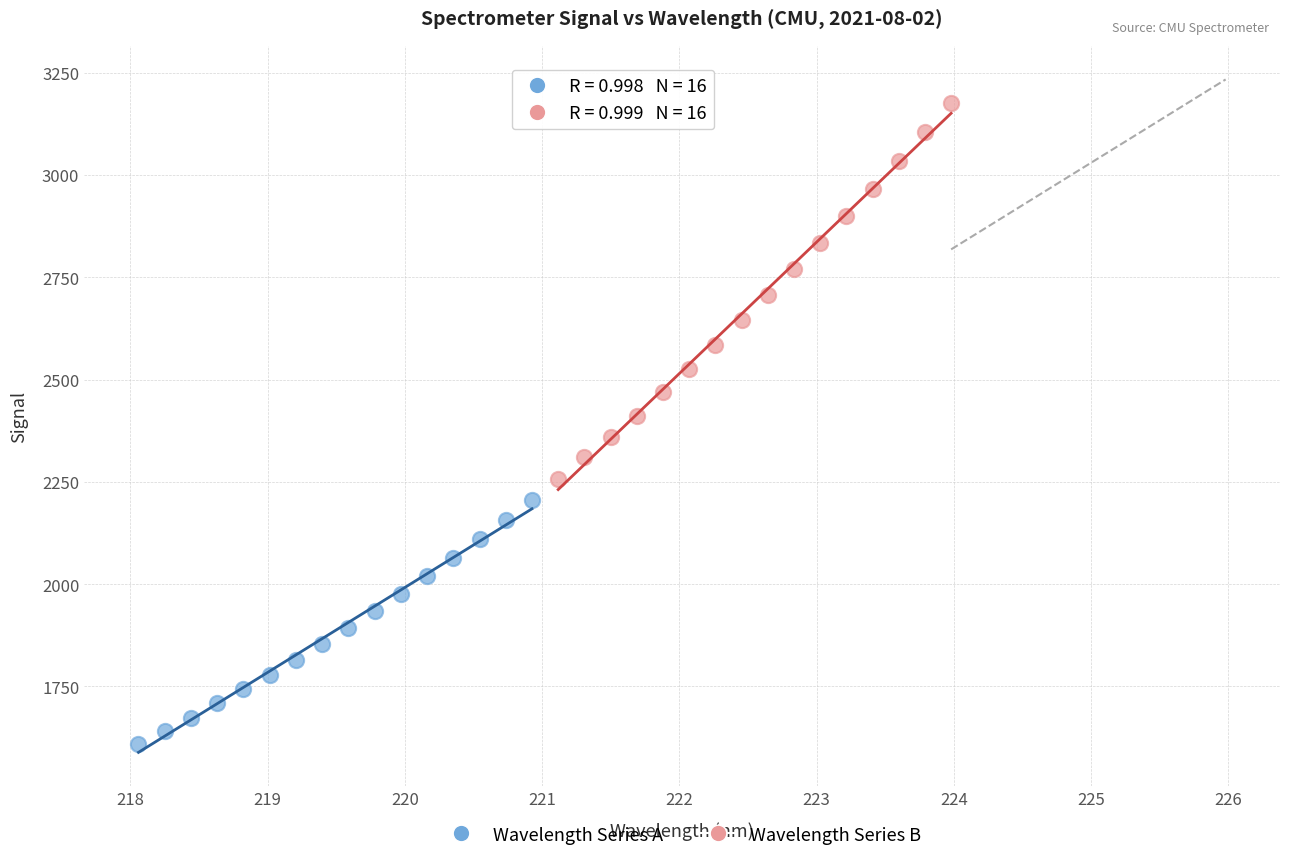

Which series reaches the maximum Y coordinate?

Wavelength Series B